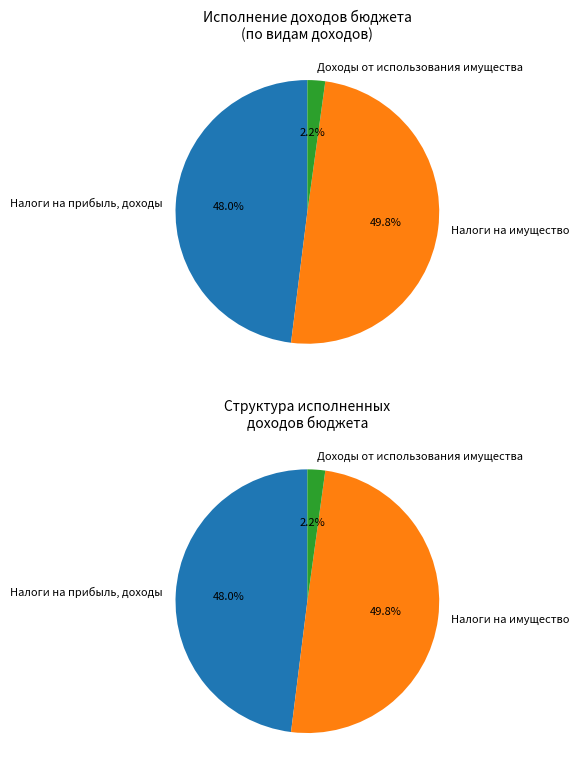

To the nearest percent, what percentage of the pie is Налоги на имущество?

50%